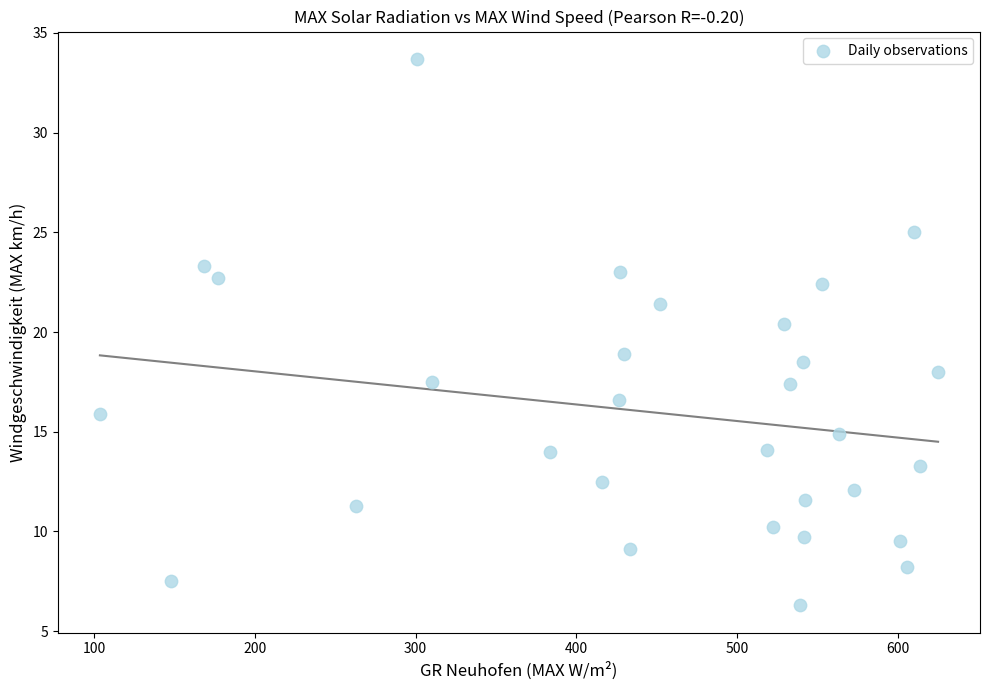

What Y value in the scatter plot is closest to 20?

20.4